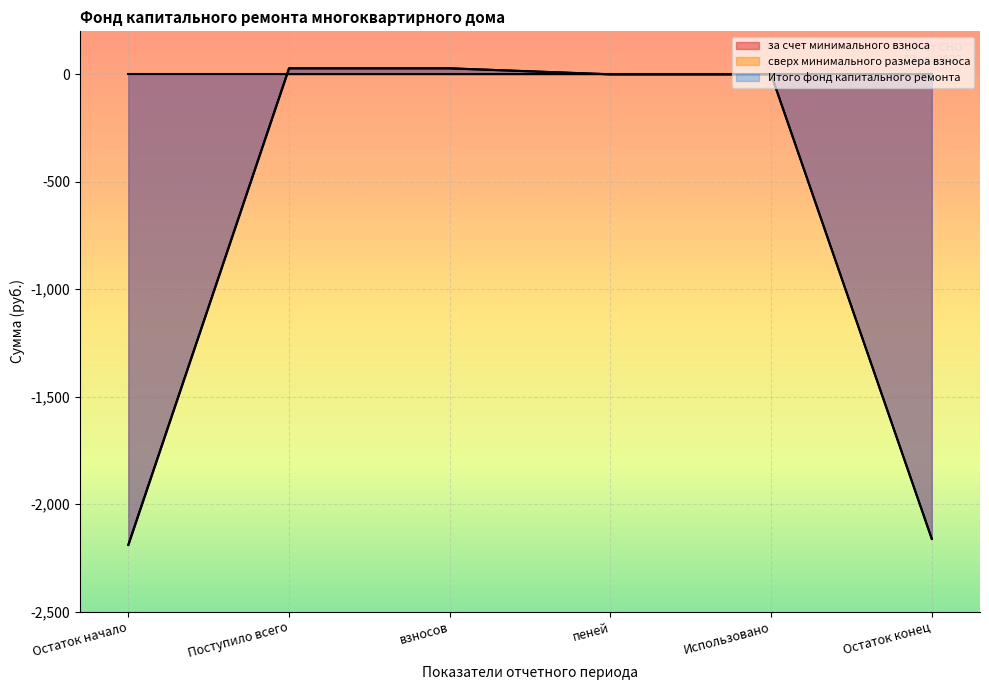

The value of Итого фонд капитального ремонта at Остаток конец is -2161.9. True or false?

True